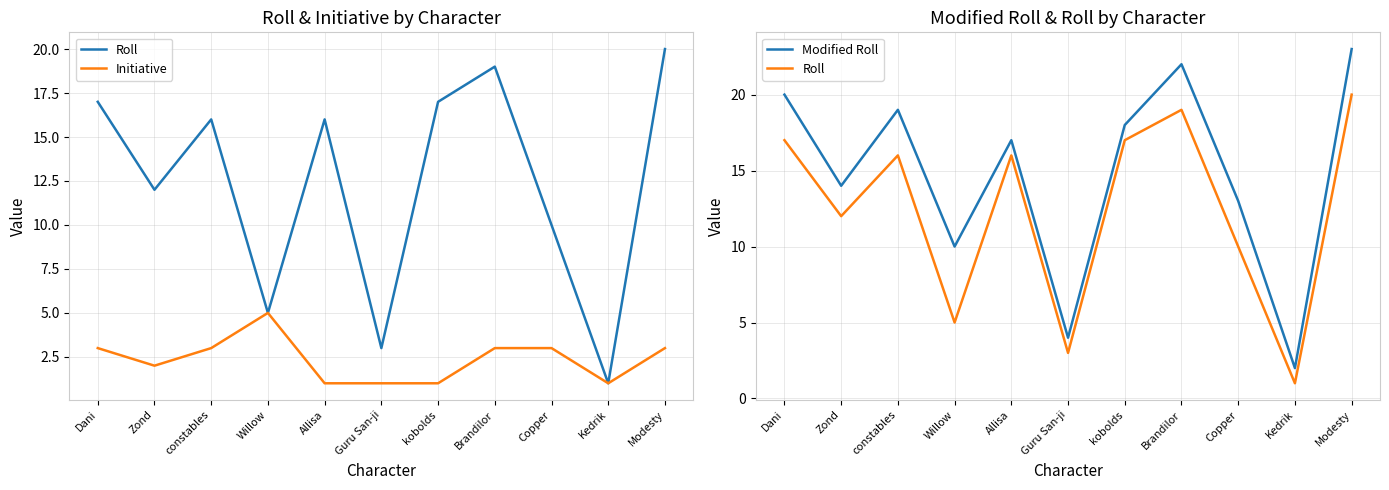

What is the label of the 1st point from the right?

Modesty